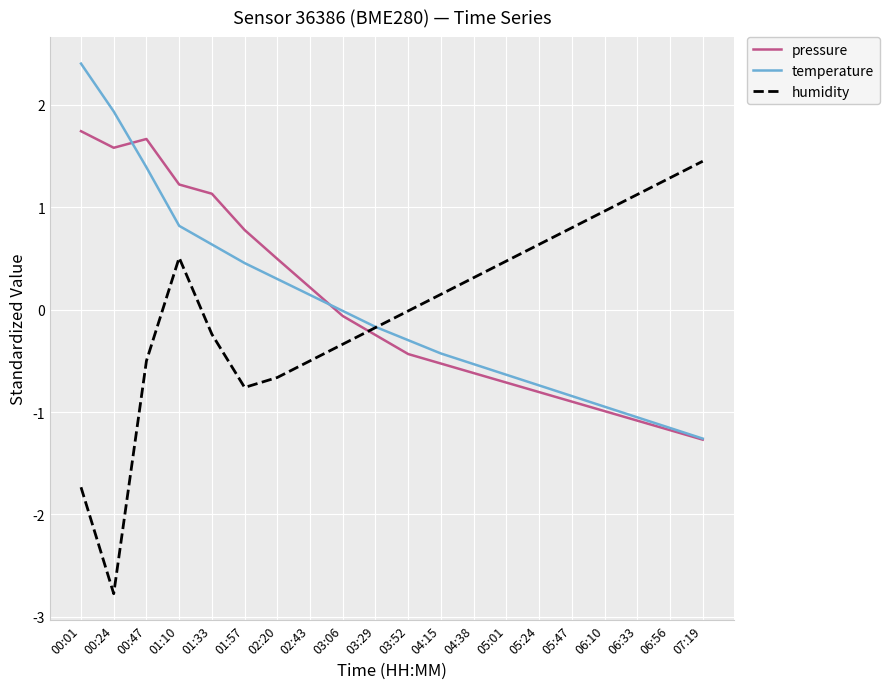

At 04:38, list the series in order from largest to smallest.

humidity, temperature, pressure